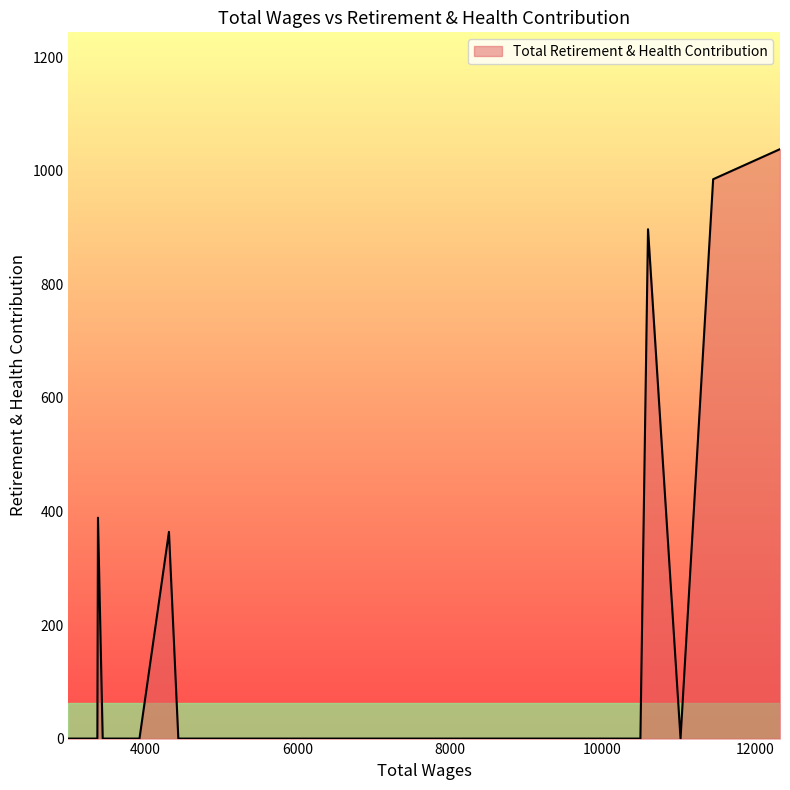

What is the greatest value displayed?

1038